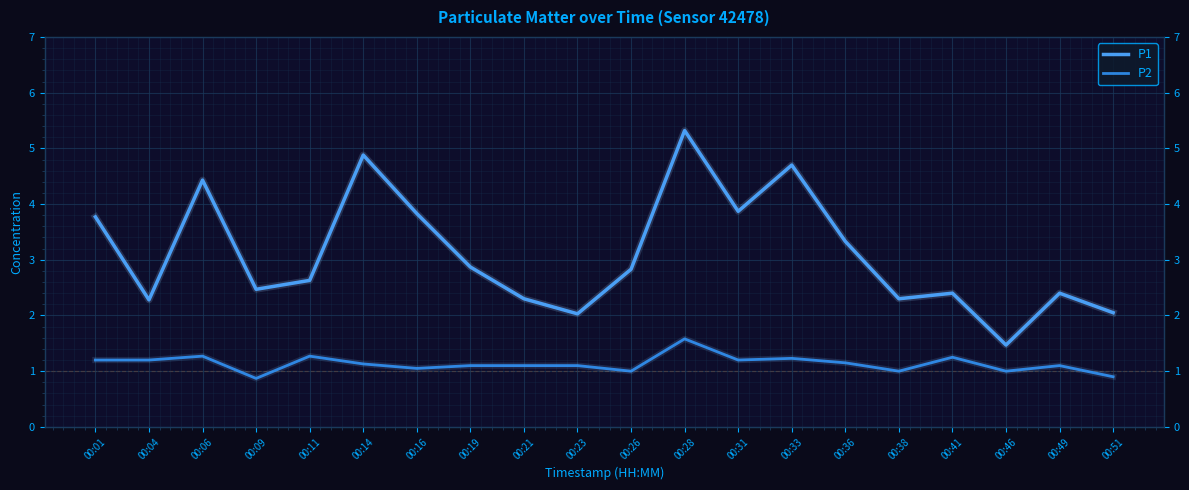

True or false: P1 and P2 cross at least once.

False